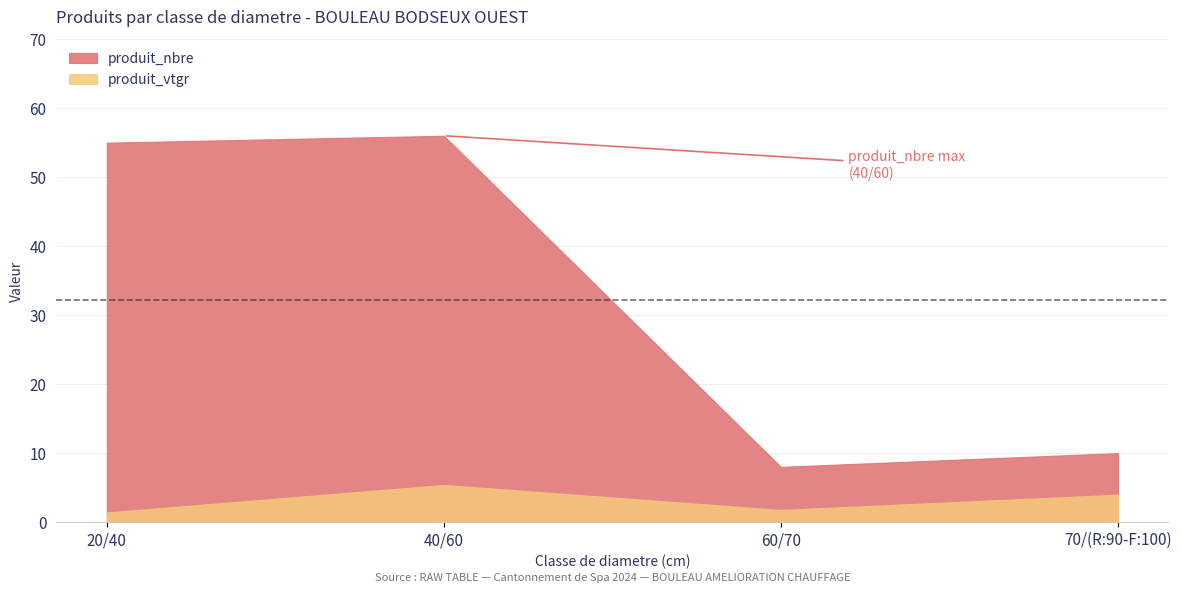

What is the maximum value for produit_vtgr?

5.4